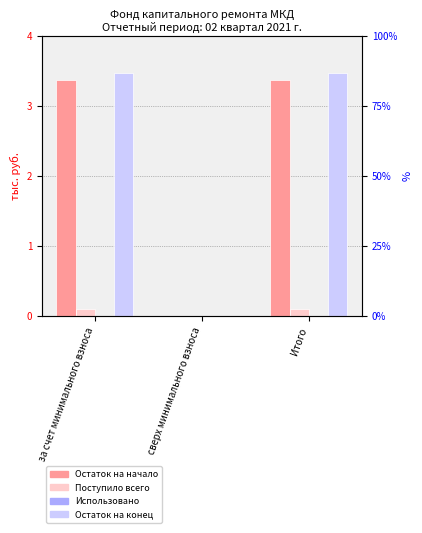

What are all the series names shown in the legend?

Остаток на начало, Поступило всего, Использовано, Остаток на конец